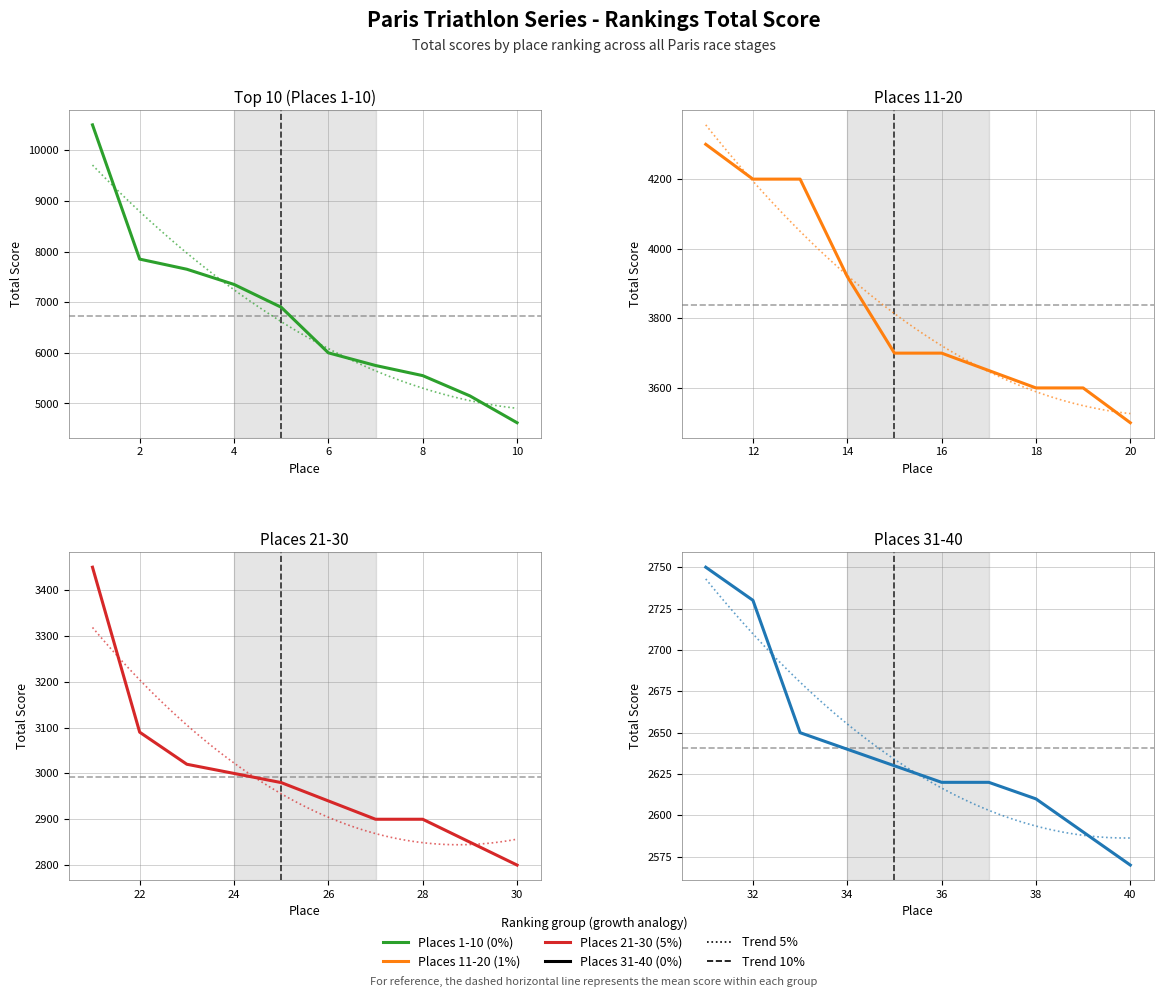

How many data points does each series have?

10